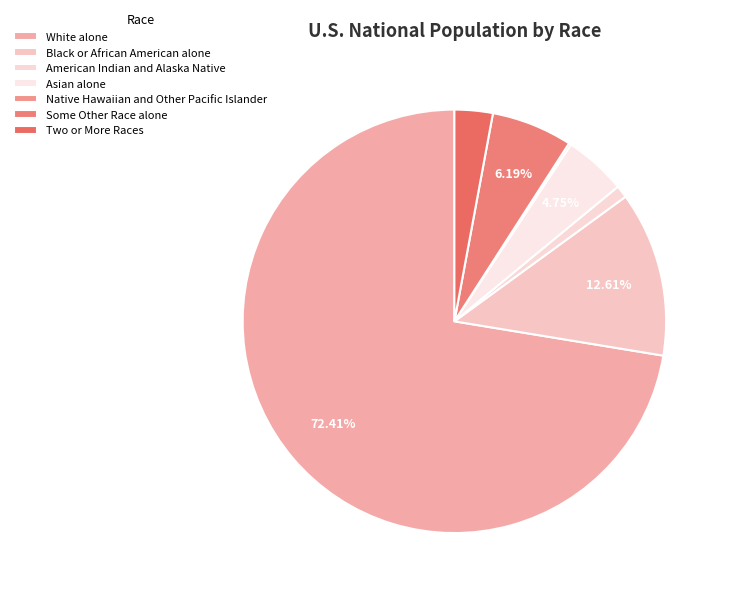

To the nearest percent, what is the combined percentage of American Indian and Alaska Native and Native Hawaiian and Other Pacific Islander?

1%